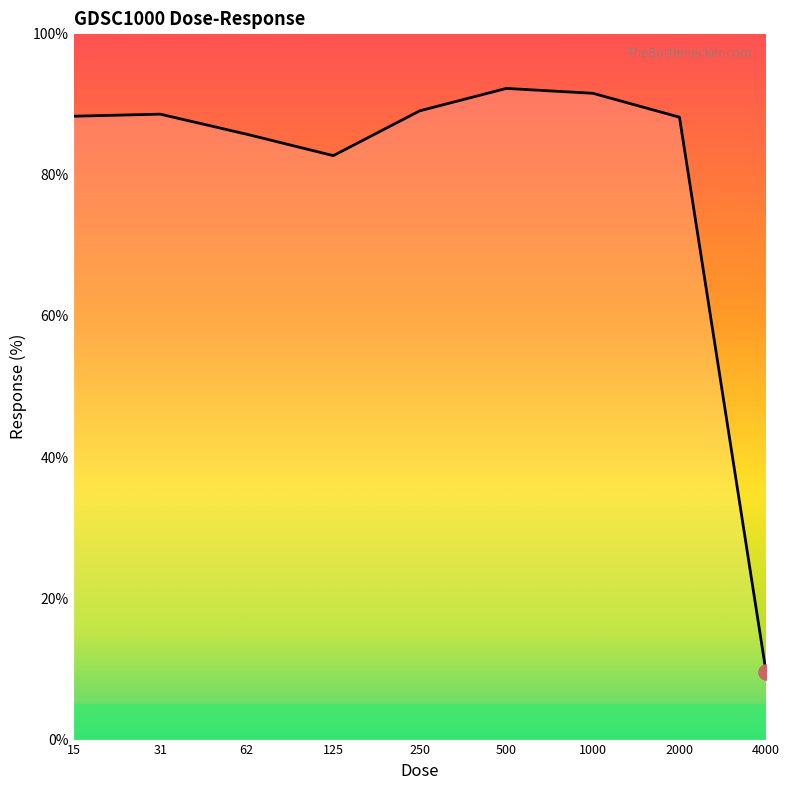

What is the maximum value shown in the chart?

92.2